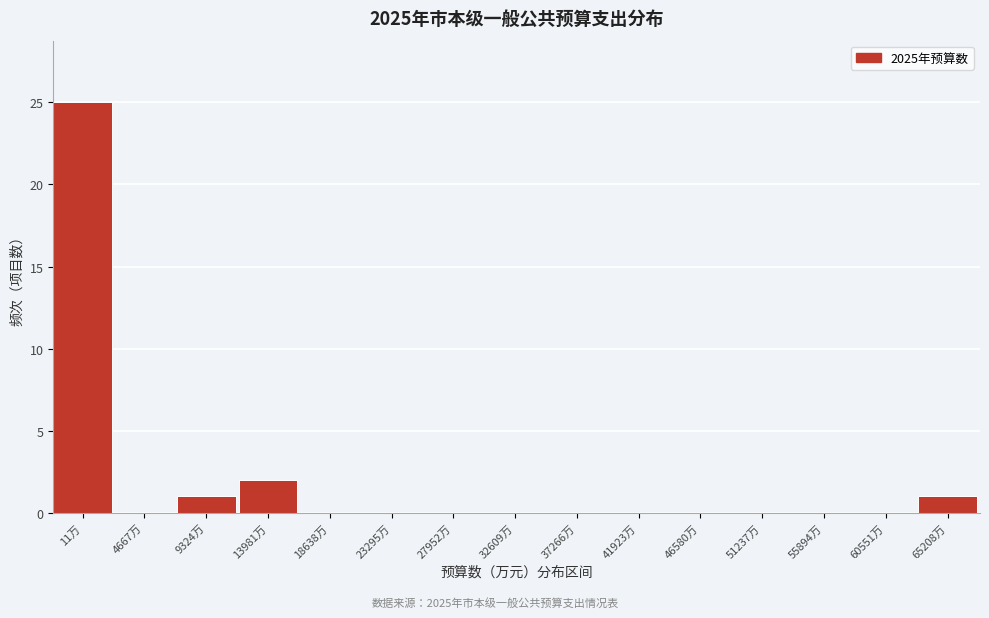

Reading left to right, extract all data points from this chart.

11万=25	4667万=0	9324万=1	13981万=2	18638万=0	23295万=0	27952万=0	32609万=0	37266万=0	41923万=0	46580万=0	51237万=0	55894万=0	60551万=0	65208万=1